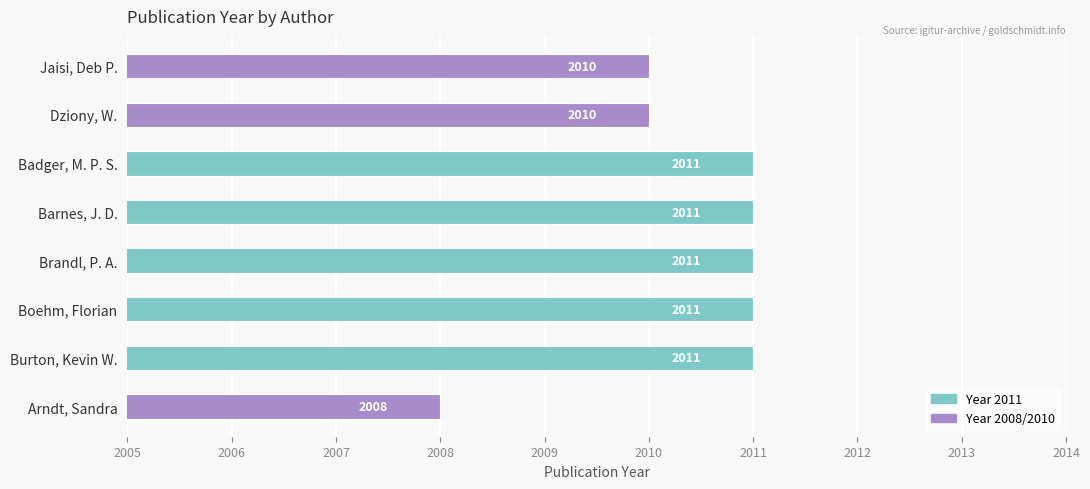

What is the maximum value shown in the chart?

2011